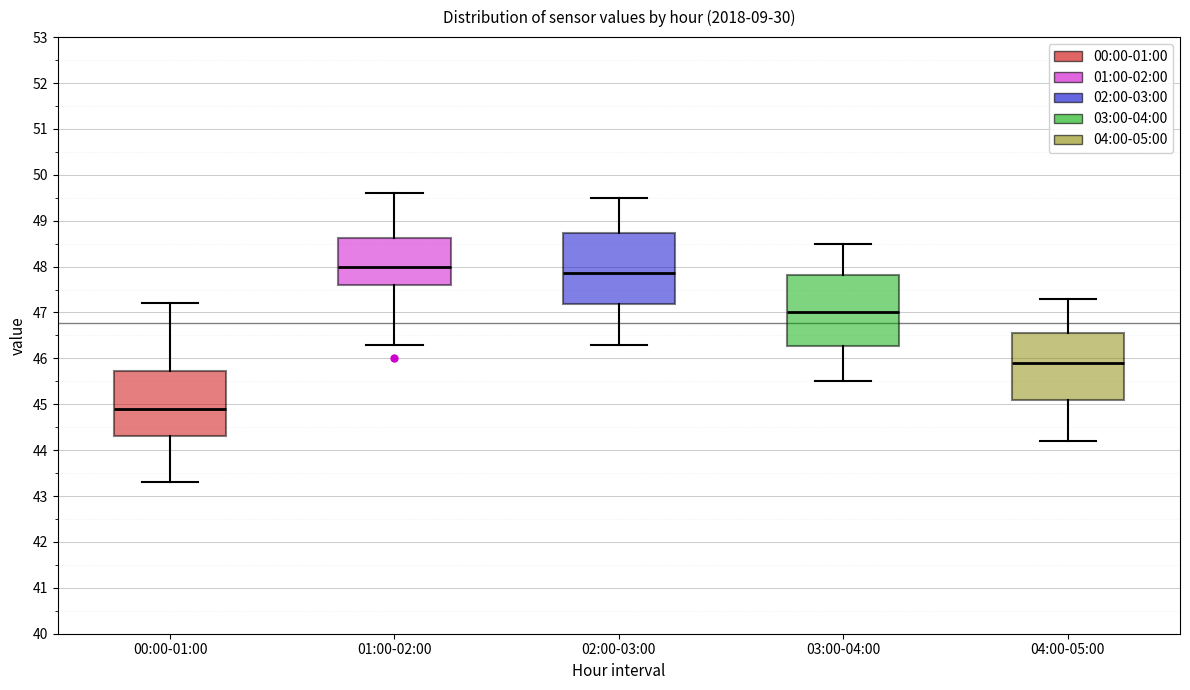

Where does the median line of the box for 04:00-05:00 sit on the y-axis? The values are not printed on the chart, so give them approximately, as read against the axis.

45.9